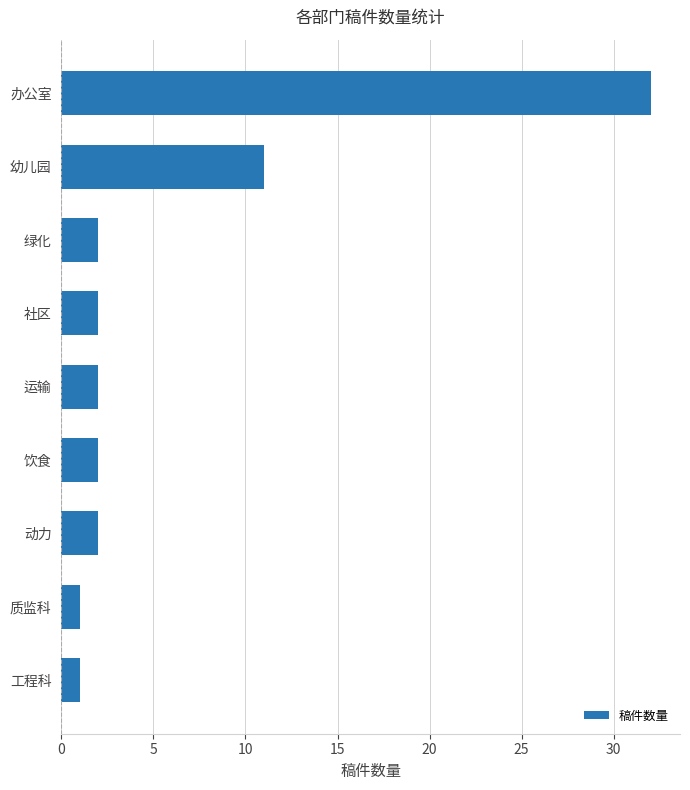

The chart shows a value of 32 at 办公室. True or false?

True